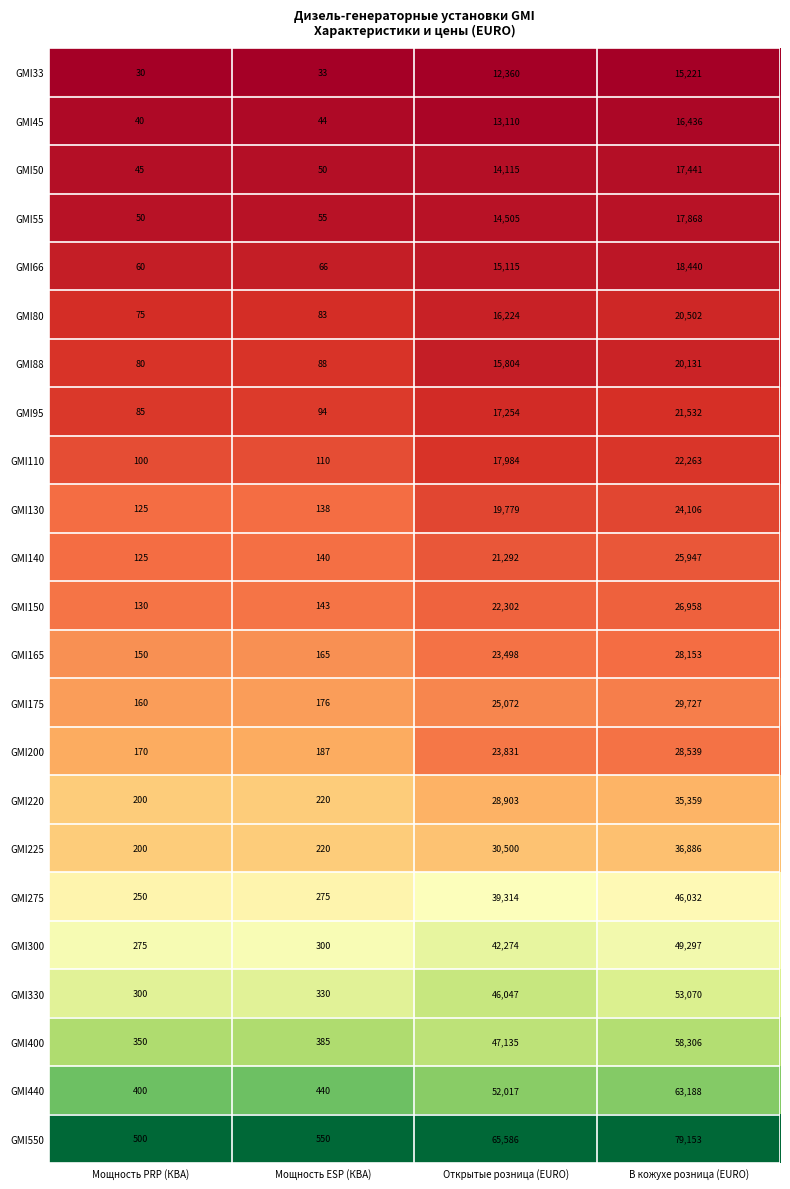

How many categories are shown in the chart?

4